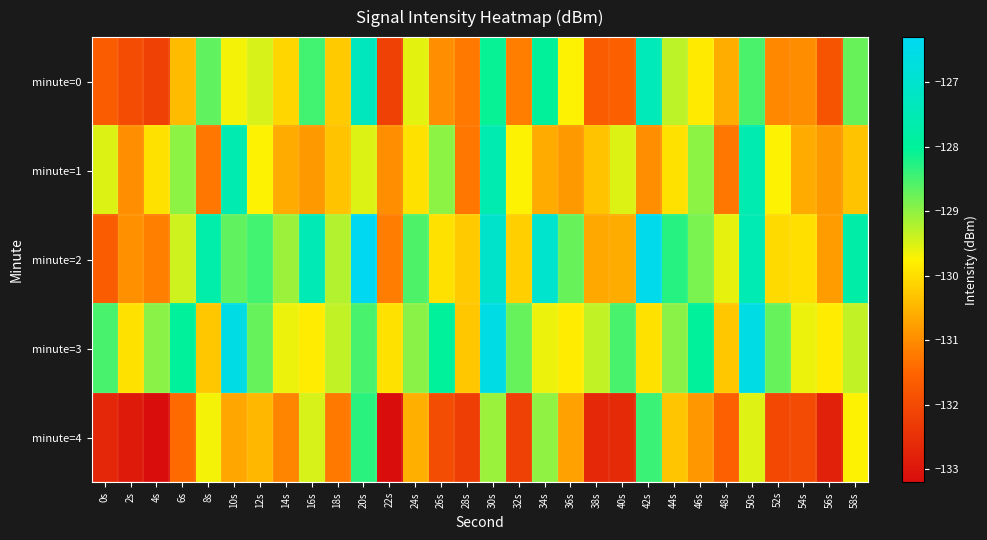

How many categories are shown in the chart?

30